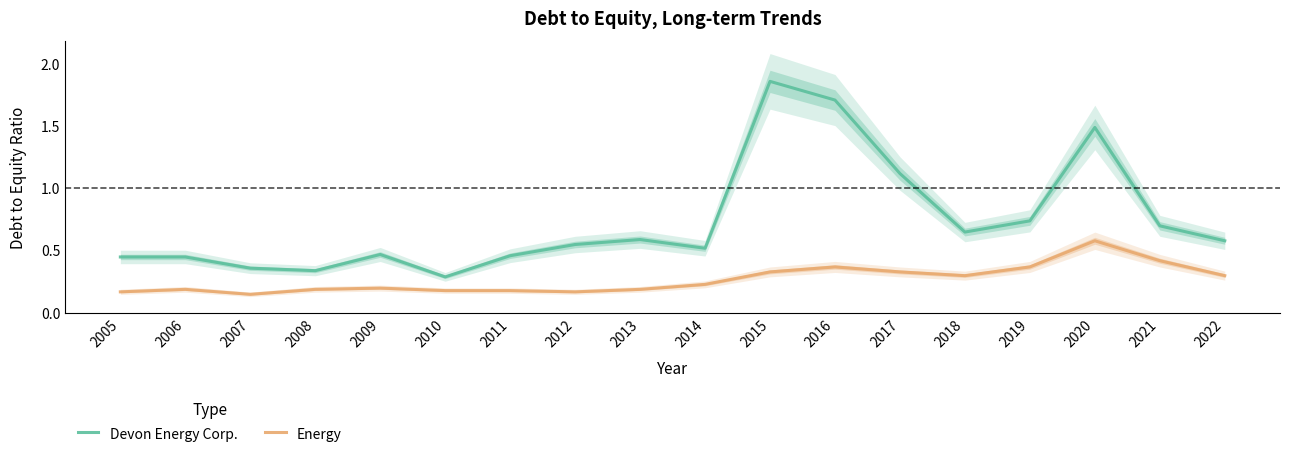

Where is Energy nearest to the value 0?

2007